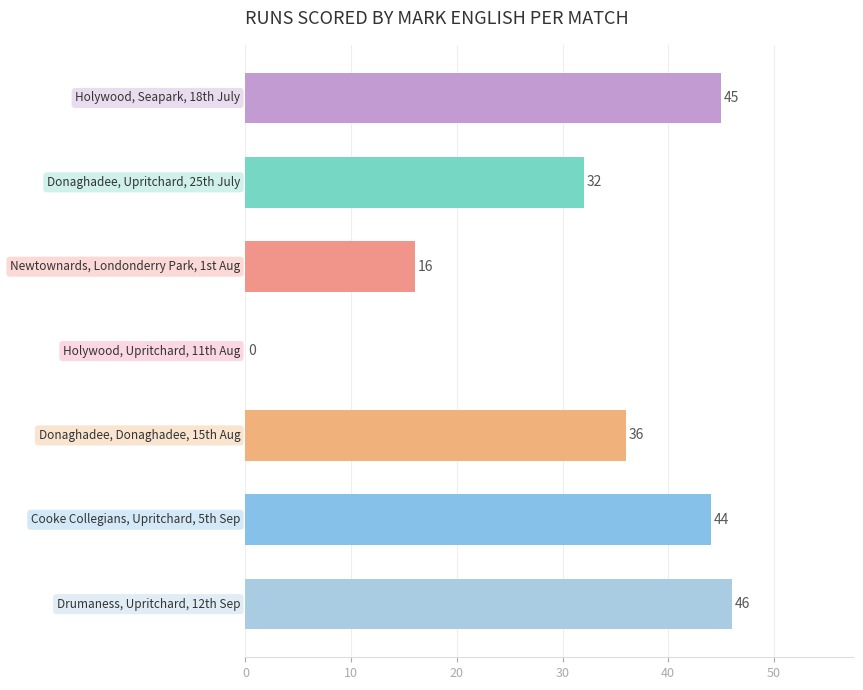

What is the maximum value shown in the chart?

46